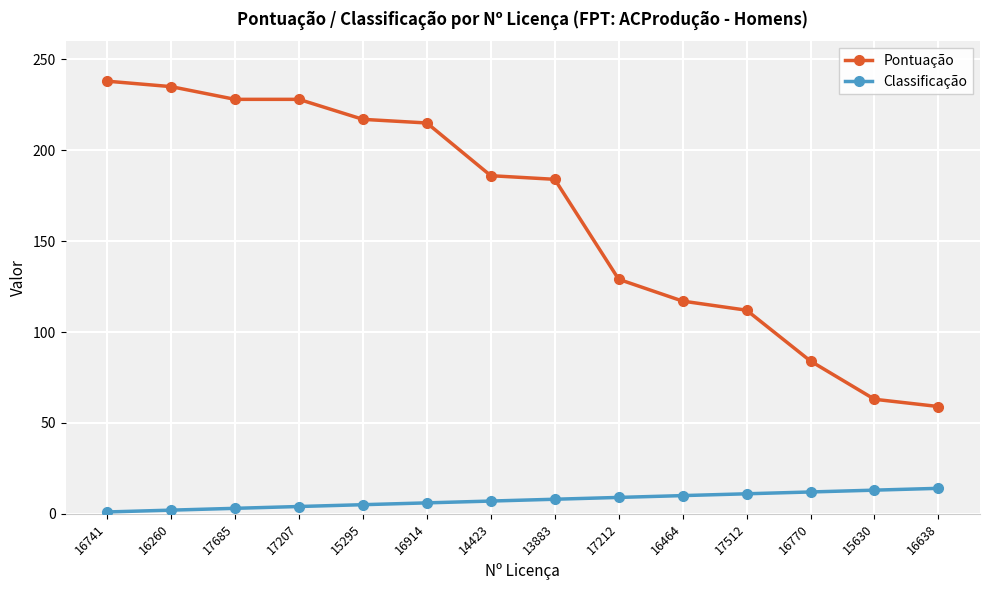

What is the value of the Pontuação point at the 10th from the left?

117